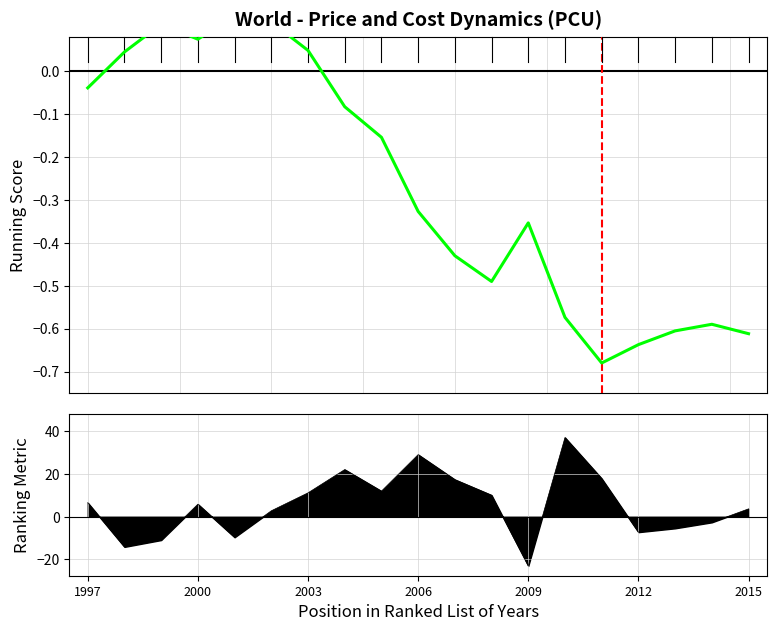

At which category does the chart reach its minimum across all series?

14